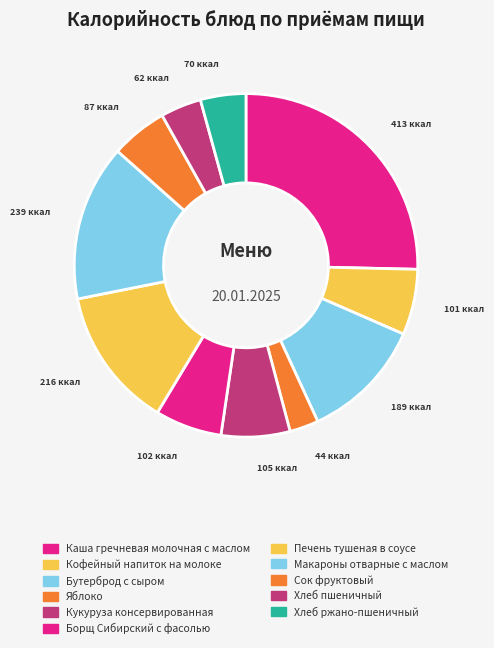

How many segments does this pie chart have?

11